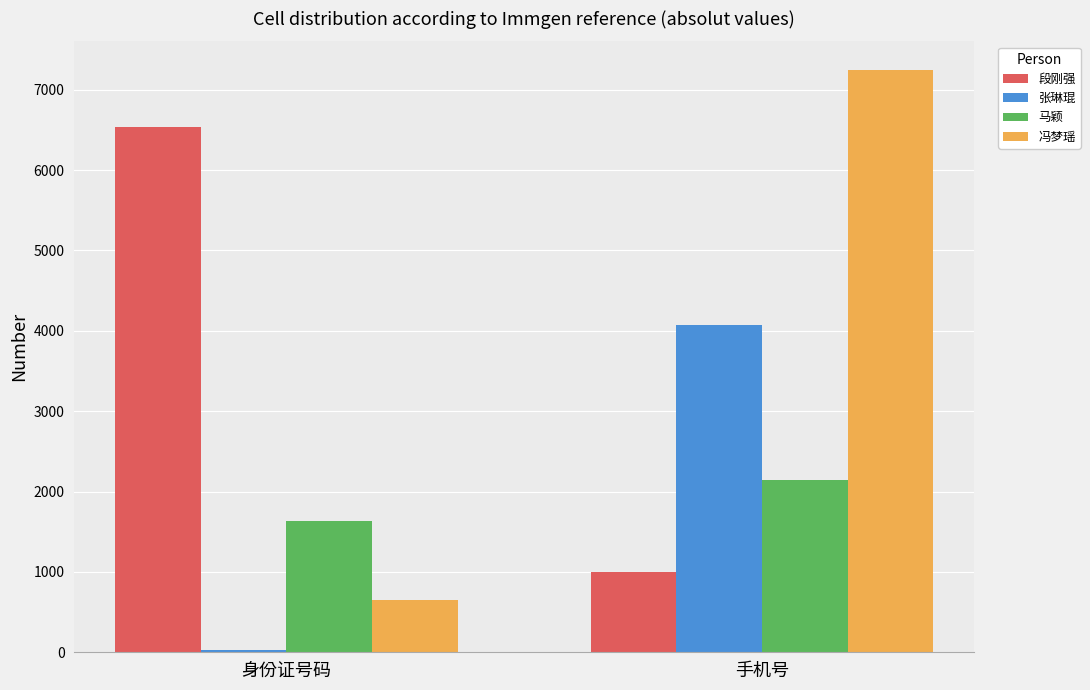

Between 身份证号码 and 手机号, which series saw the biggest shift?

冯梦瑶